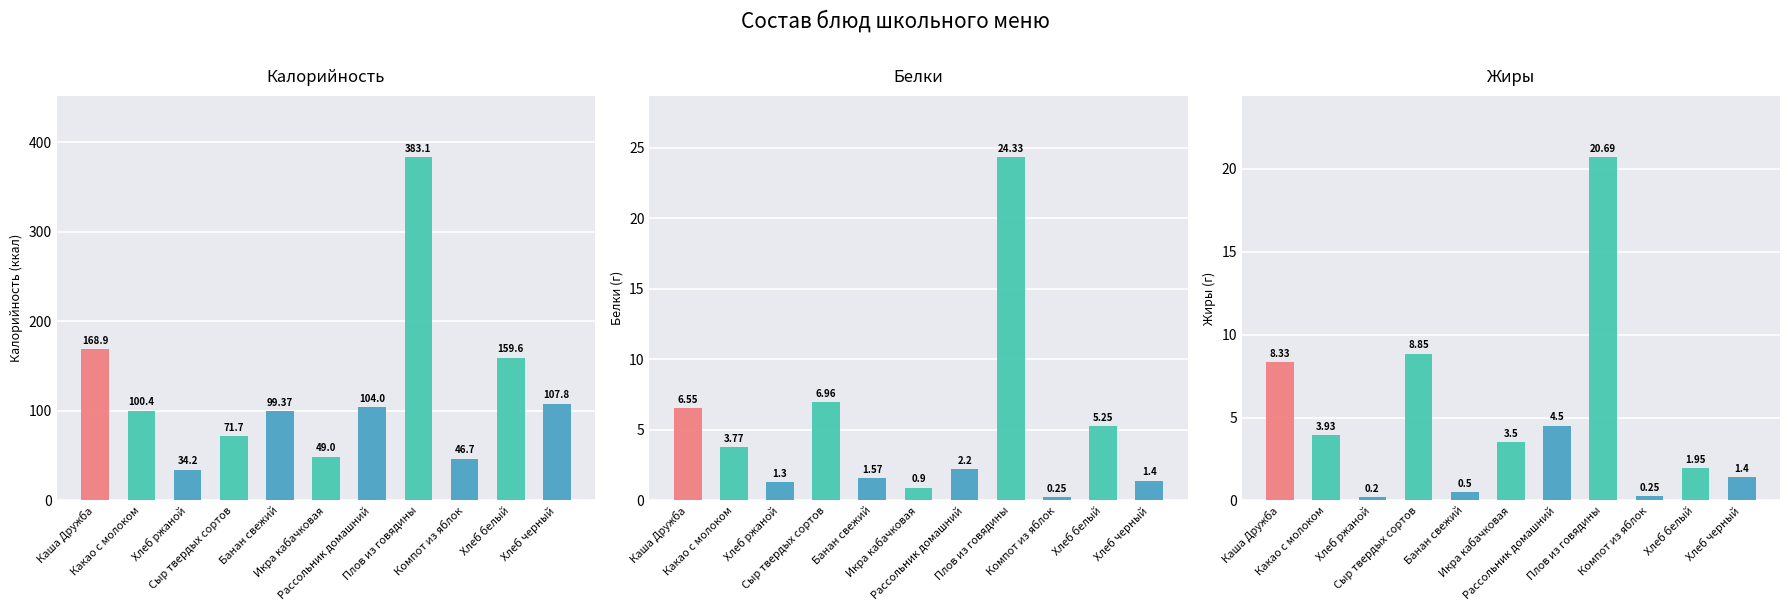

What is the label of the 7th bar from the right?

Банан свежий